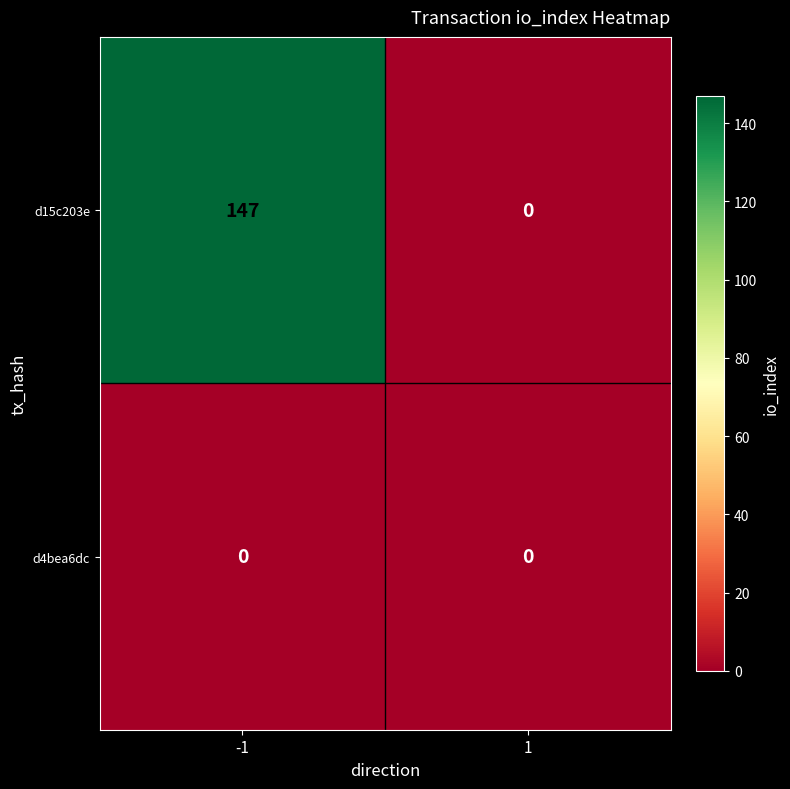

Which series changed the most between -1 and 1?

d15c203e